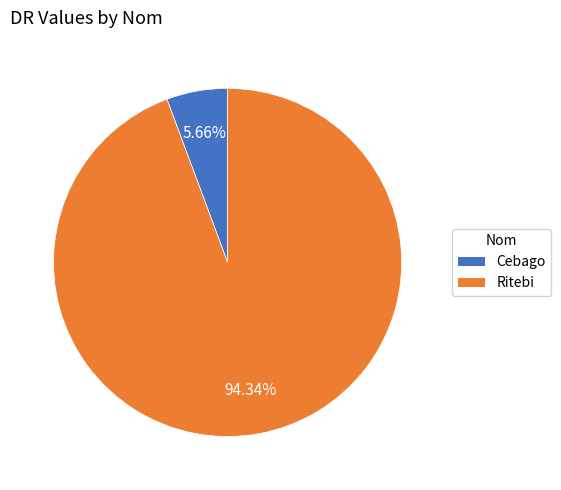

What portion of the pie excludes Ritebi?

5.7%